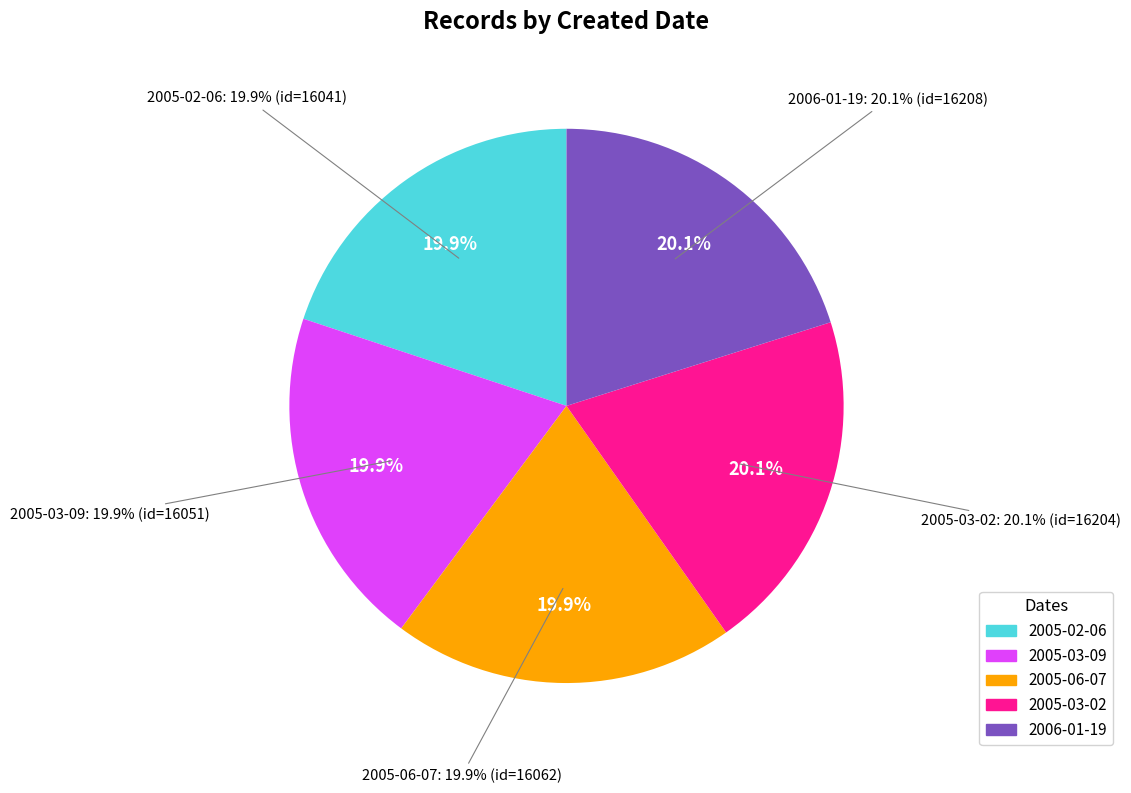

What percentage do 2006-01-19 and 2005-03-02 together represent?

40.2%